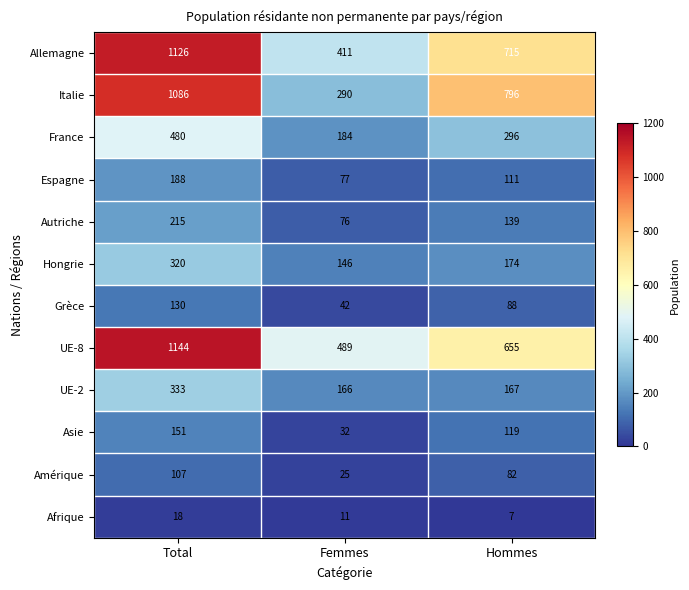

Read the Afrique value at Femmes.

11